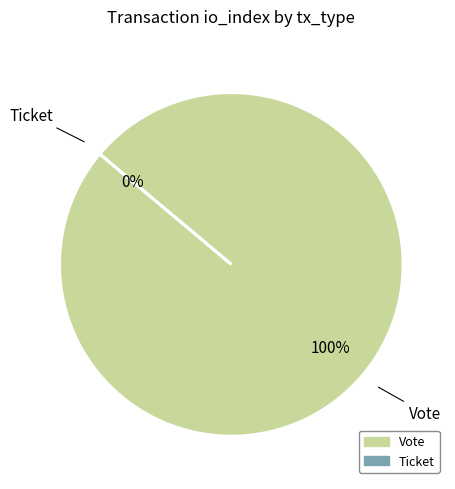

The Ticket slice represents 0% of the pie. True or false?

True